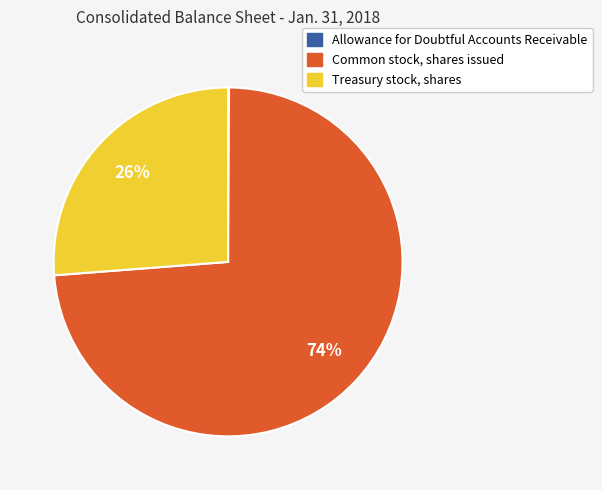

What percentage is the Common stock, shares issued slice, to the nearest percent?

74%